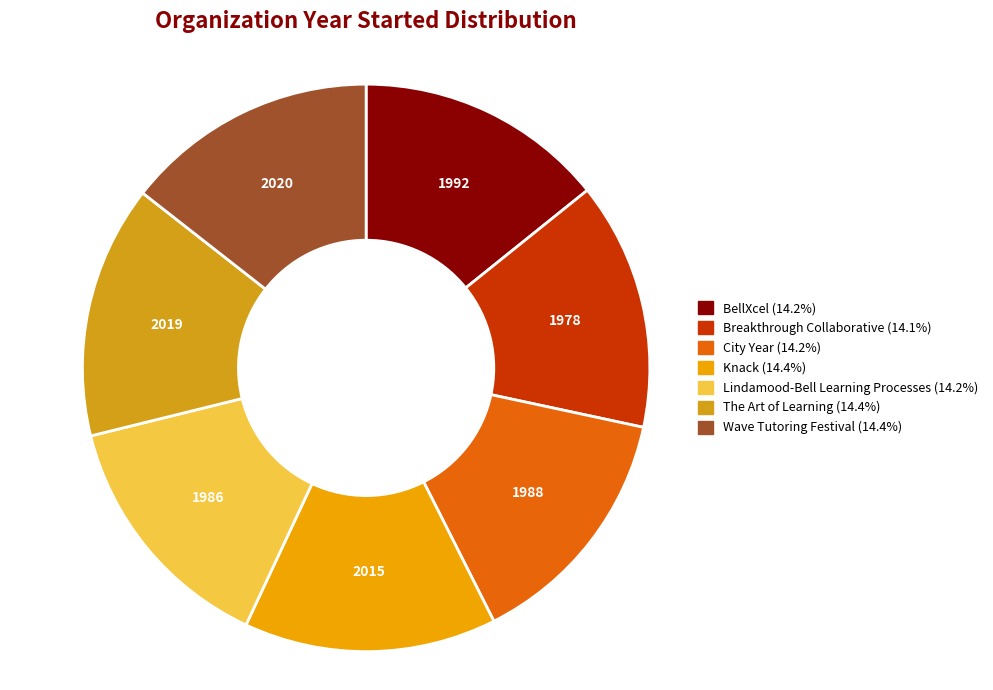

The BellXcel slice represents 23% of the pie. True or false?

False